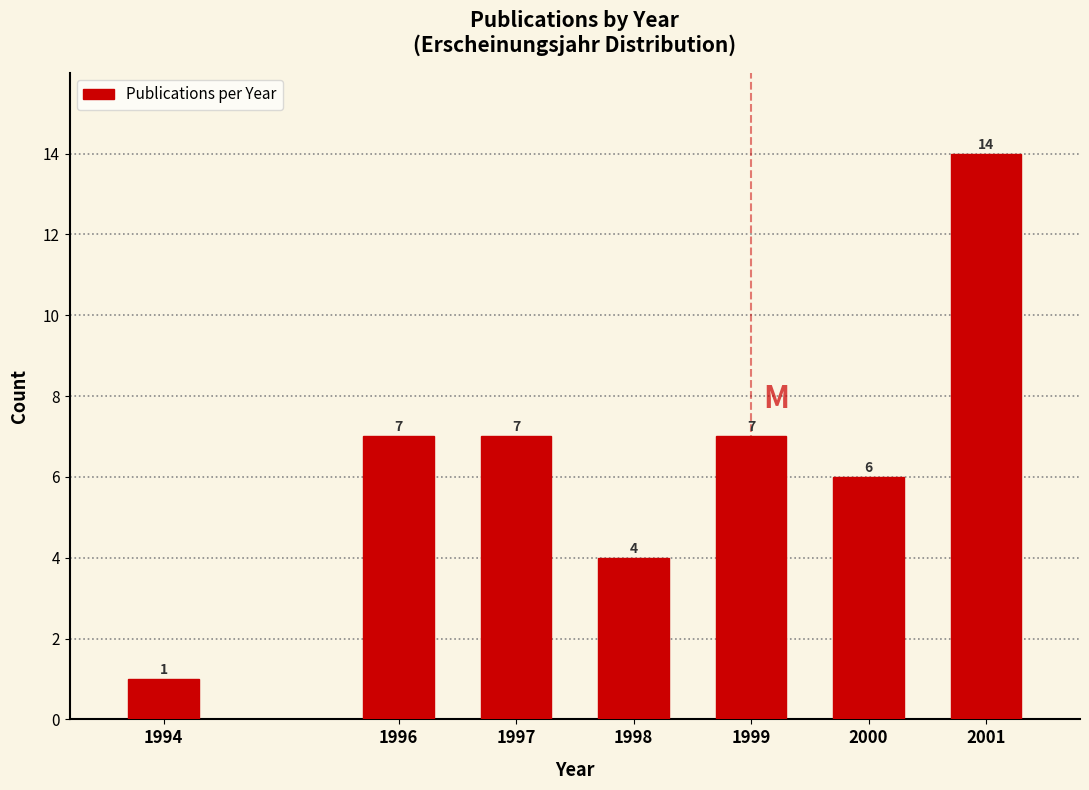

Reading left to right, transcribe all the data shown in this chart.

1994=1	1996=7	1997=7	1998=4	1999=7	2000=6	2001=14